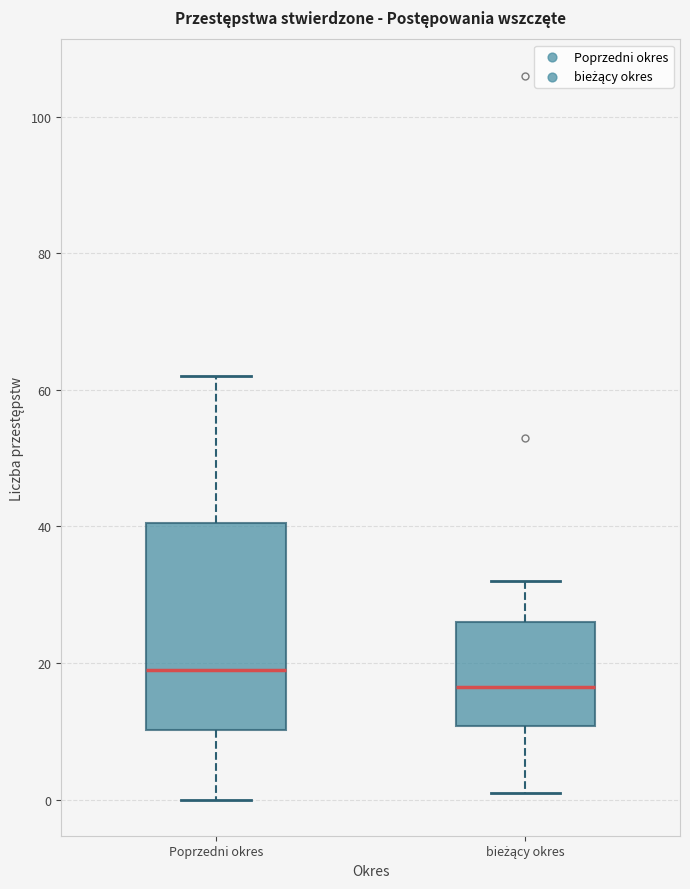

Reading left to right, read every box against the y-axis: the position of its median line, the range the box covers, and the ends of its whiskers. The values are not printed on the chart, so give them approximately, as read against the axis.

Poprzedni okres: median 20, box 10 to 40, whiskers 0 to 62
bieżący okres: median 16, box 10 to 26, whiskers 2 to 32